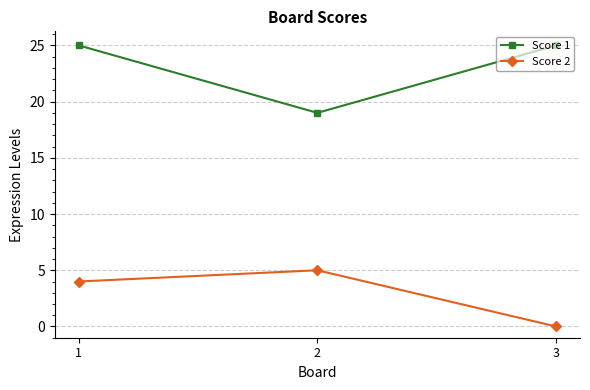

What are all the series names shown in the legend?

Score 1, Score 2